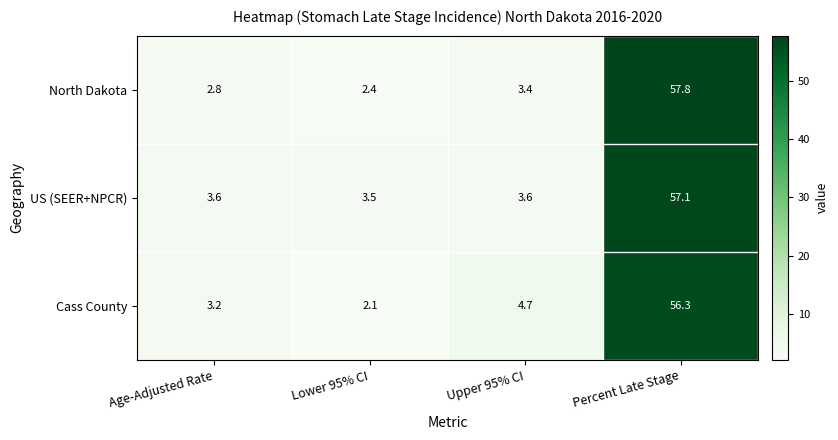

What is the sum of the US (SEER+NPCR) values at Upper 95% CI and Age-Adjusted Rate?

7.2